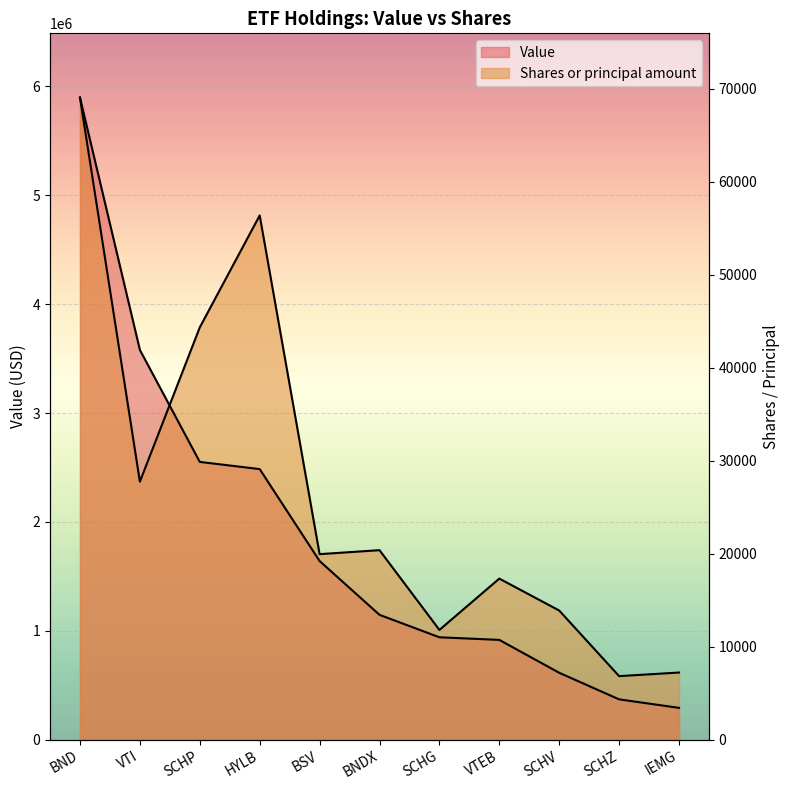

At which category is the sum across all series the highest?

BND